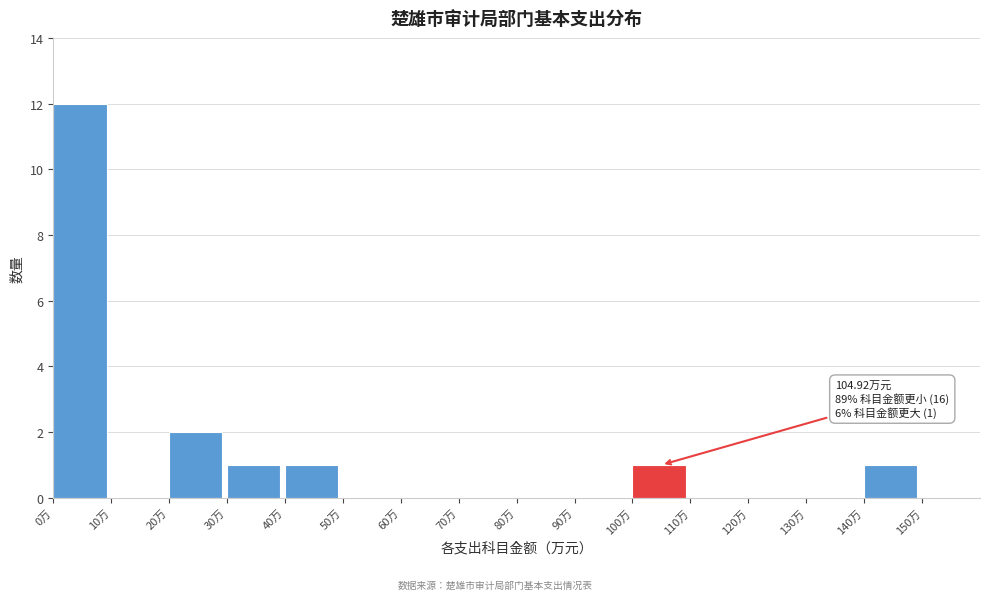

Which range on the x-axis has the tallest bar?

0 to 10